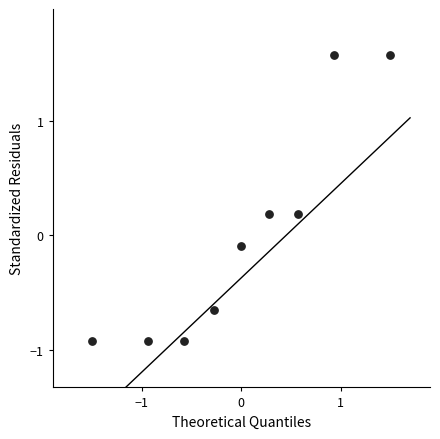

What is the range of X values (max minus min)?

3.0